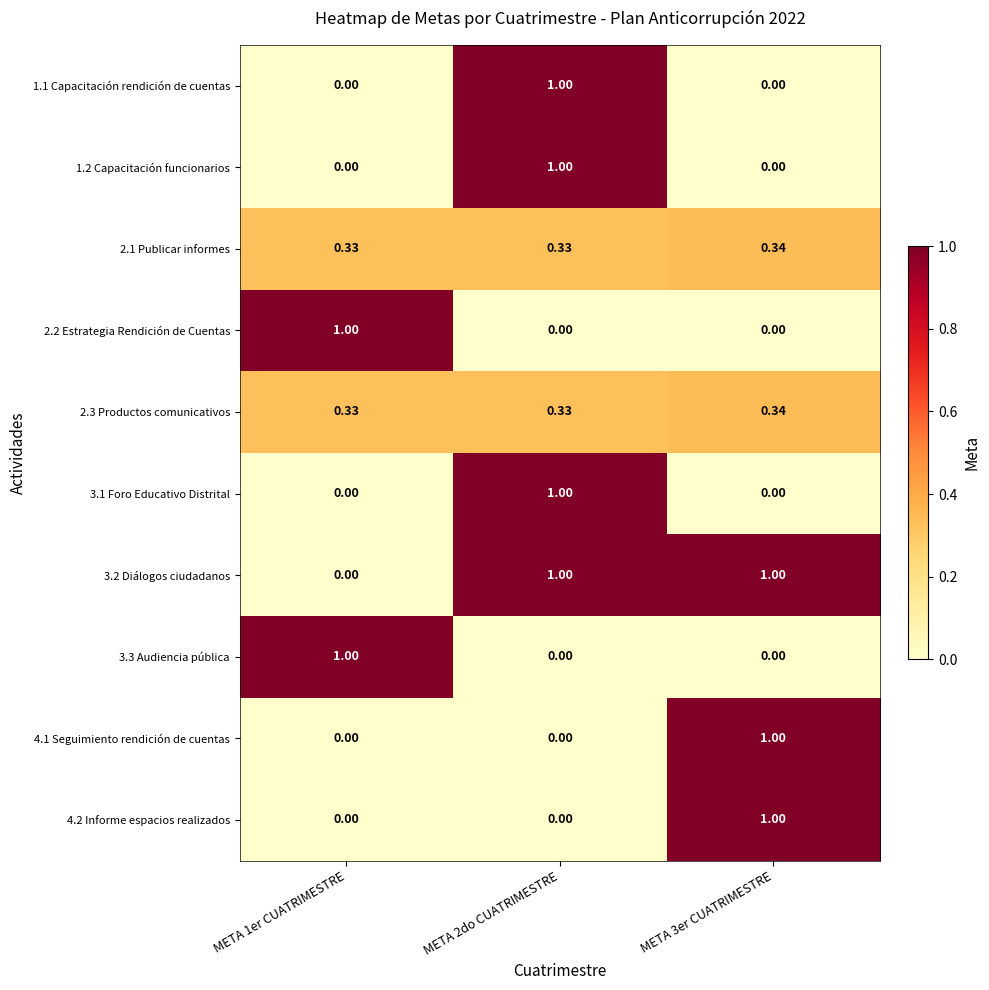

How many data points does each series have?

3